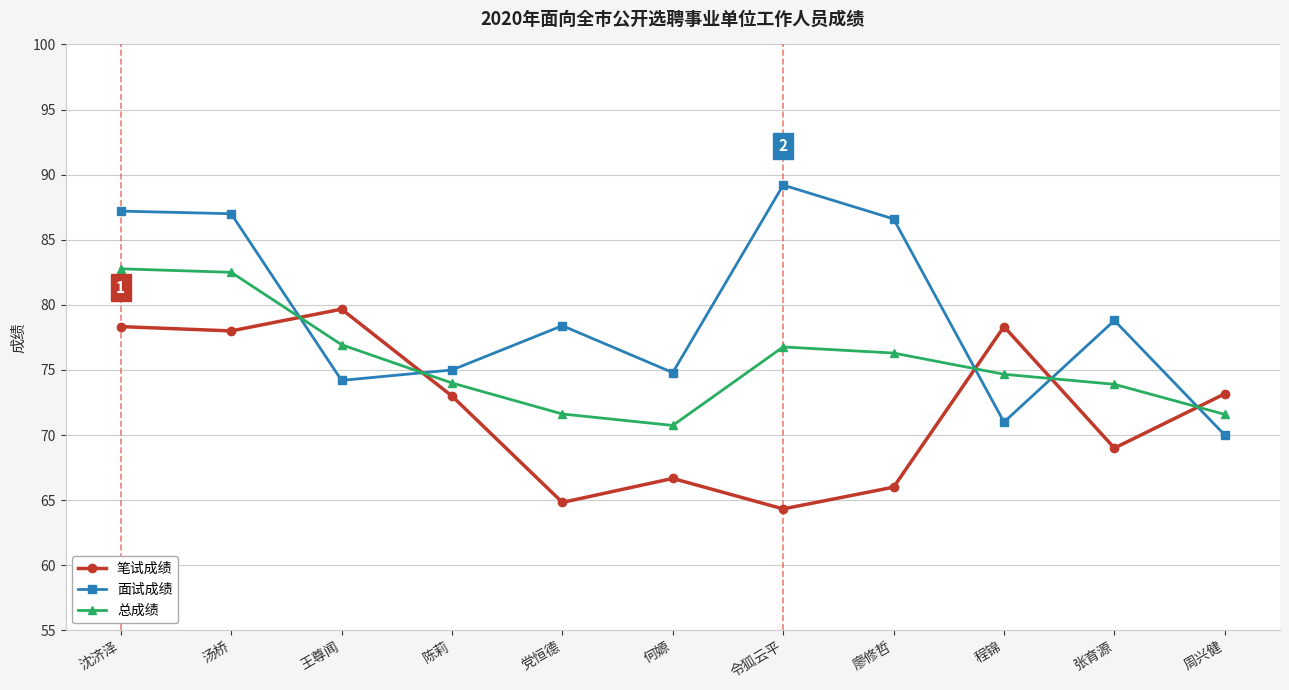

Which series has the widest spread of values?

面试成绩